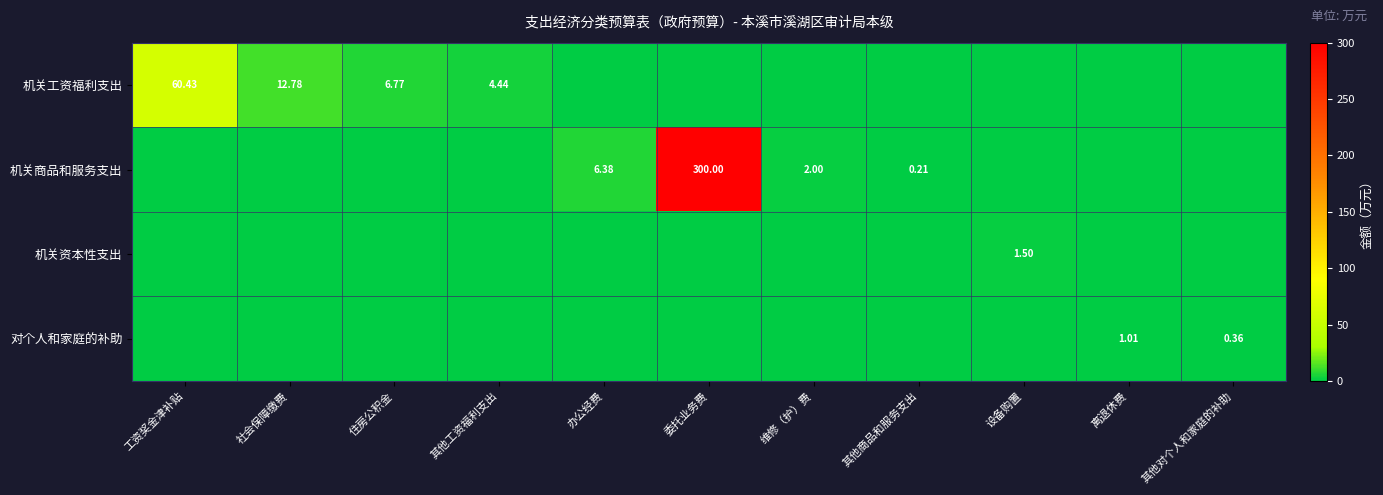

How many values in 机关资本性支出 are above zero?

1